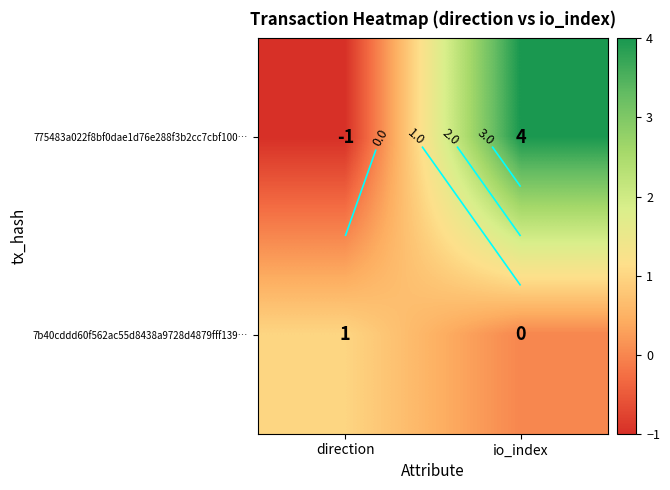

Count the number of categories in the chart.

2